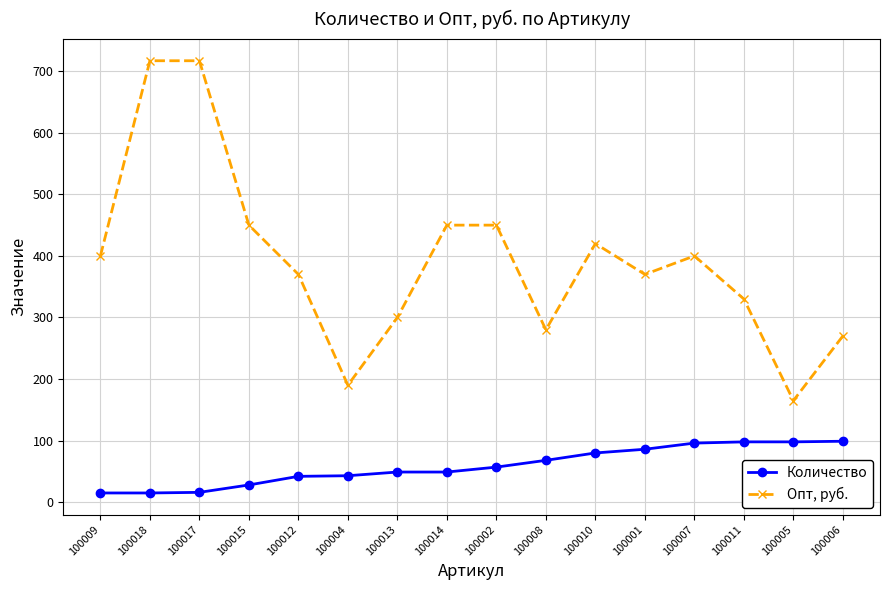

Which series has the largest range (max minus min)?

Опт, руб.